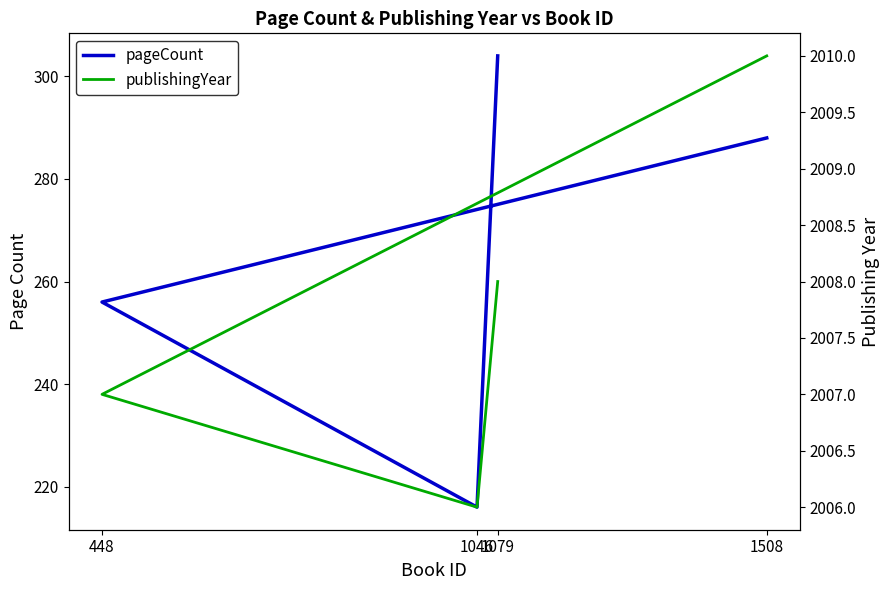

What are all the series names shown in the legend?

pageCount, publishingYear